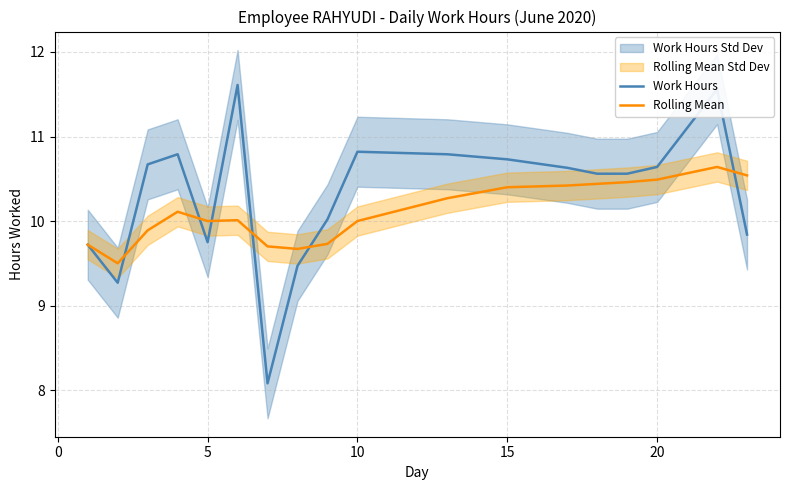

What is the lowest value of the Rolling Mean series?

9.5